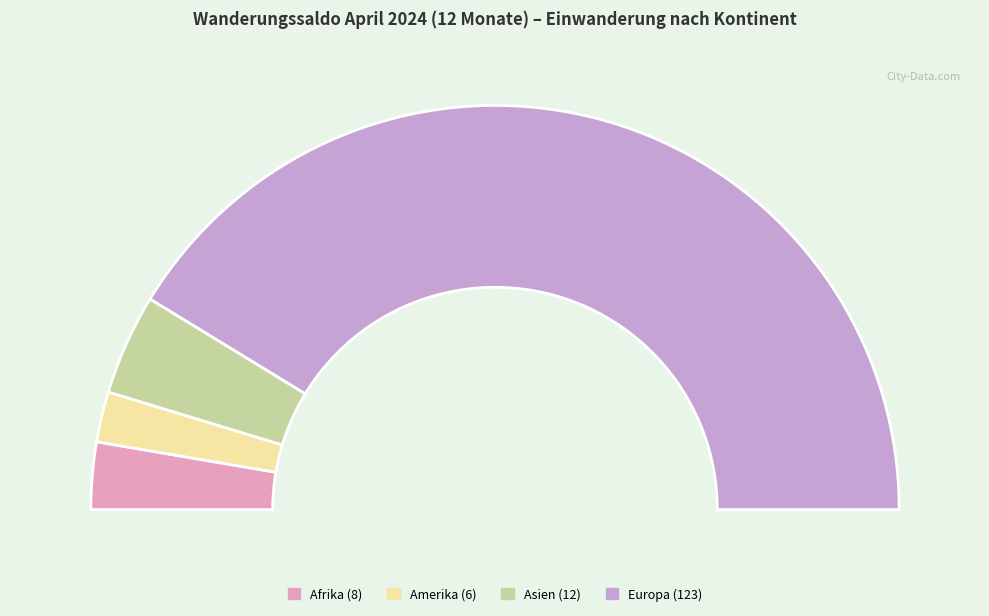

Which has a higher value, Asien or Amerika?

Asien